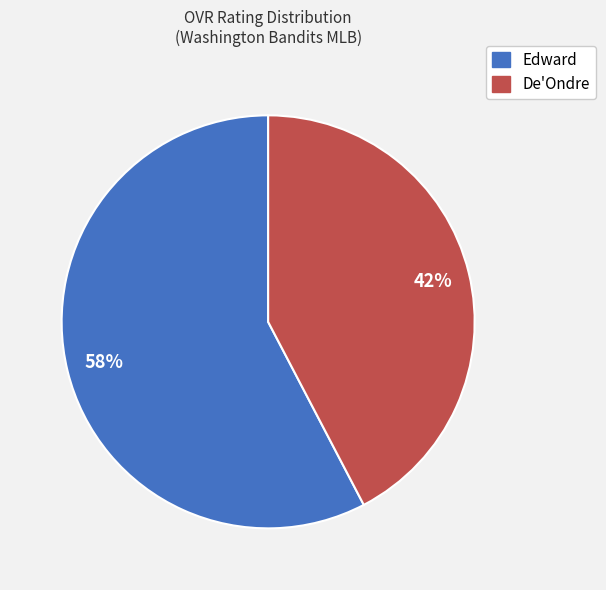

Which slice is the largest?

Edward